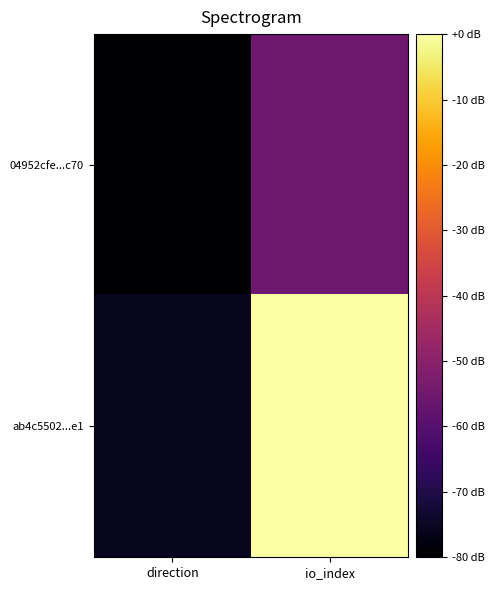

Which series has the largest total across all categories?

ab4c5502...e1